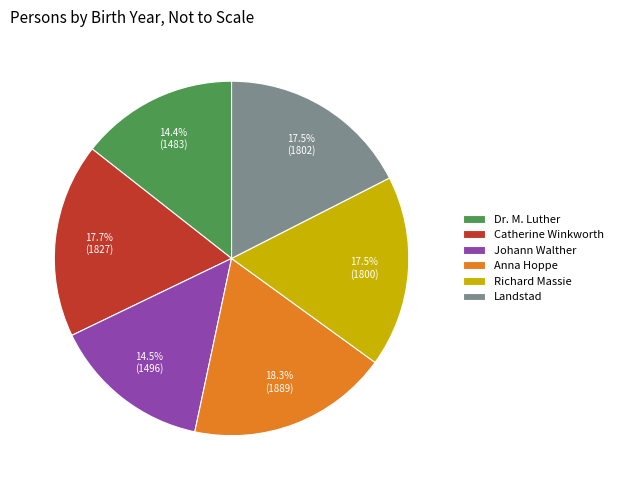

How many slices are in this pie chart?

6